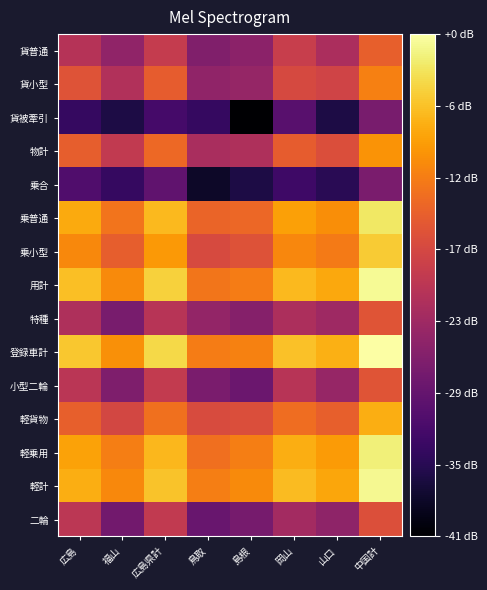

Reading left to right, list all the values displayed in this chart.

貨普通: 広島=19.8	福山=16.0	広島県計=21.3	鳥取=14.3	島根=15.4	岡山=21.6	山口=18.7	中国計=26.1
貨小型: 広島=24.6	福山=19.2	広島県計=25.7	鳥取=16.0	島根=16.4	岡山=23.4	山口=22.6	中国計=29.3
貨被牽引: 広島=7.0	福山=4.8	広島県計=8.5	鳥取=7.0	島根=0.0	岡山=10.4	山口=4.8	中国計=13.6
物計: 広島=25.9	福山=21.0	広島県計=27.1	鳥取=18.5	島根=18.9	岡山=25.7	山口=24.1	中国計=31.1
乗合: 広島=9.5	福山=7.0	広島県計=11.1	鳥取=3.0	島根=4.8	岡山=7.8	山口=6.0	中国計=13.8
乗普通: 広島=32.9	福山=28.2	広島県計=34.2	鳥取=26.6	島根=27.0	岡山=32.1	山口=30.6	中国計=38.0
乗小型: 広島=30.1	福山=25.9	広島県計=31.5	鳥取=23.6	島根=24.5	岡山=29.9	山口=28.8	中国計=35.6
用計: 広島=34.7	福山=30.2	広島県計=36.1	鳥取=28.3	島根=28.9	岡山=34.2	山口=32.8	中国計=40.0
特種: 広島=18.9	福山=13.6	広島県計=20.0	鳥取=16.2	島根=14.8	岡山=18.9	山口=17.4	中国計=24.8
登録車計: 広島=35.4	福山=30.8	広島県計=36.7	鳥取=29.0	島根=29.5	岡山=34.9	山口=33.4	中国計=40.6
小型二輪: 広島=20.3	福山=14.1	広島県計=21.2	鳥取=13.8	島根=12.3	岡山=19.9	山口=16.5	中国計=24.9
軽貨物: 広島=26.1	福山=23.1	広島県計=27.9	鳥取=23.7	島根=24.1	岡山=27.6	山口=26.2	中国計=33.2
軽乗用: 広島=32.3	福山=29.2	広島県計=34.0	鳥取=27.8	島根=29.1	岡山=33.3	山口=31.6	中国計=38.8
軽計: 広島=33.2	福山=30.2	広島県計=34.9	鳥取=29.2	島根=30.3	岡山=34.3	山口=32.7	中国計=39.8
二輪: 広島=20.4	福山=13.0	広島県計=21.1	鳥取=12.0	島根=13.4	岡山=17.9	山口=15.8	中国計=24.2